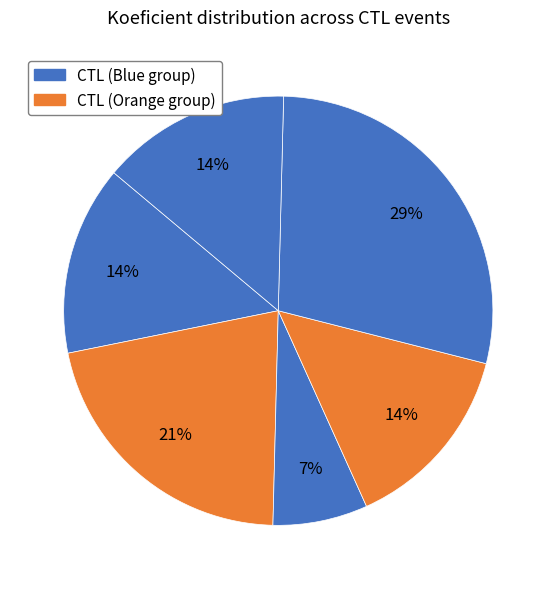

How many segments does this pie chart have?

6